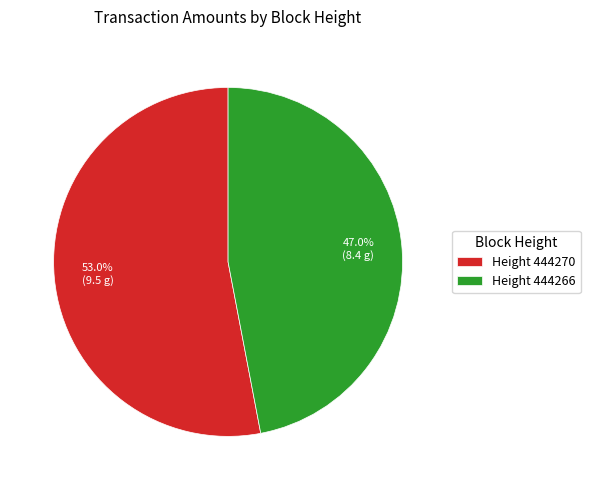

Rank the categories by value from highest to lowest.

Height 444270, Height 444266